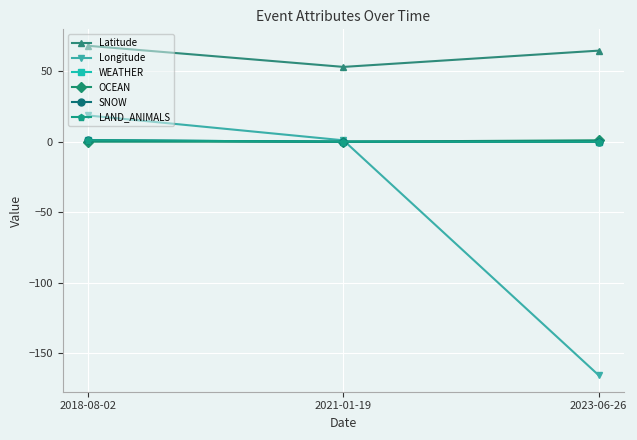

What position from the left is 2023-06-26?

3